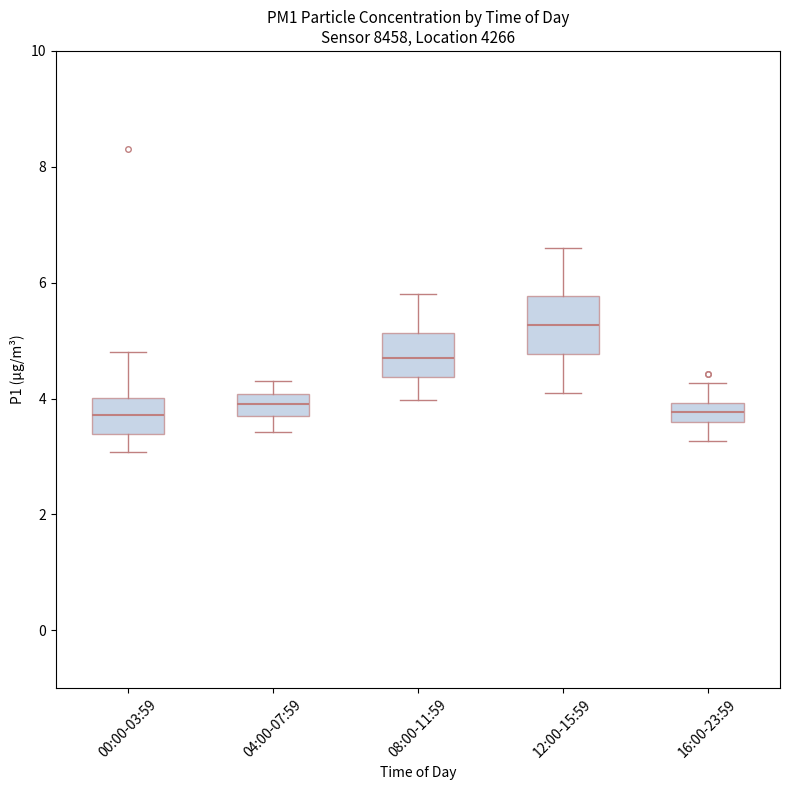

Where is the lower edge of the box for 12:00-15:59 on the y-axis? The values are not printed on the chart, so give them approximately, as read against the axis.

4.8